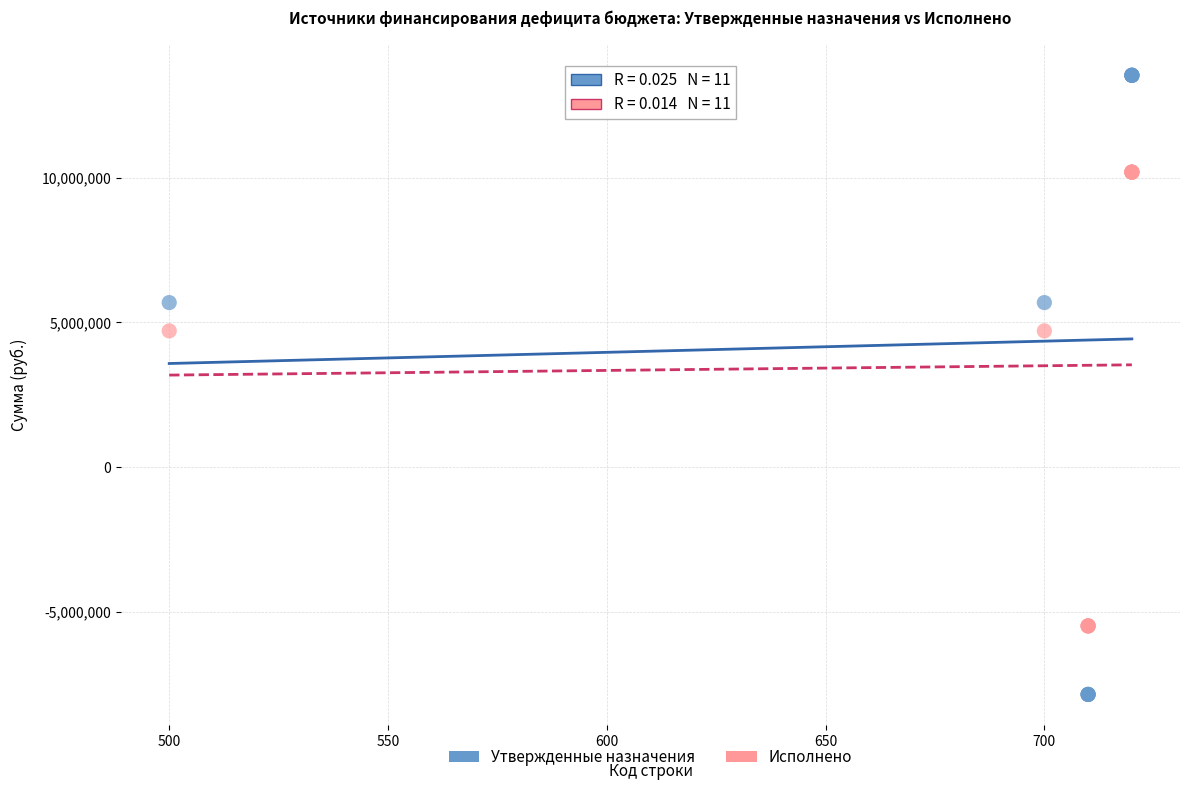

Which series contains the lowest Y value?

Утвержденные назначения